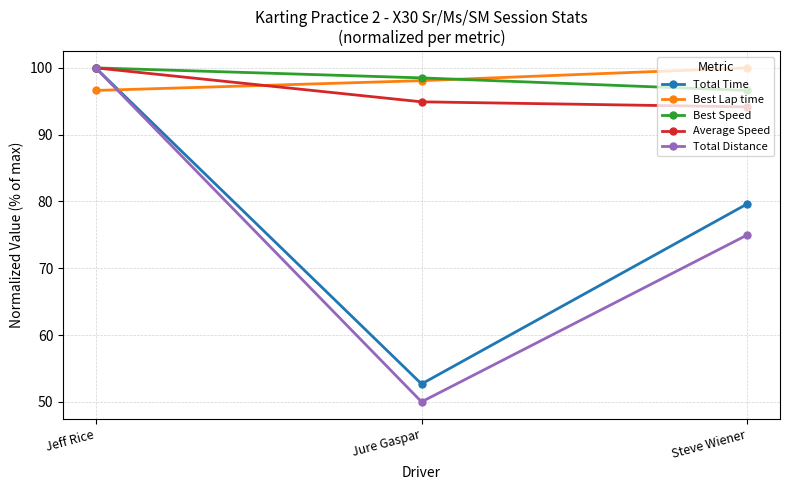

Is it true that Best Lap time equals 48.7 at Jure Gaspar?

False